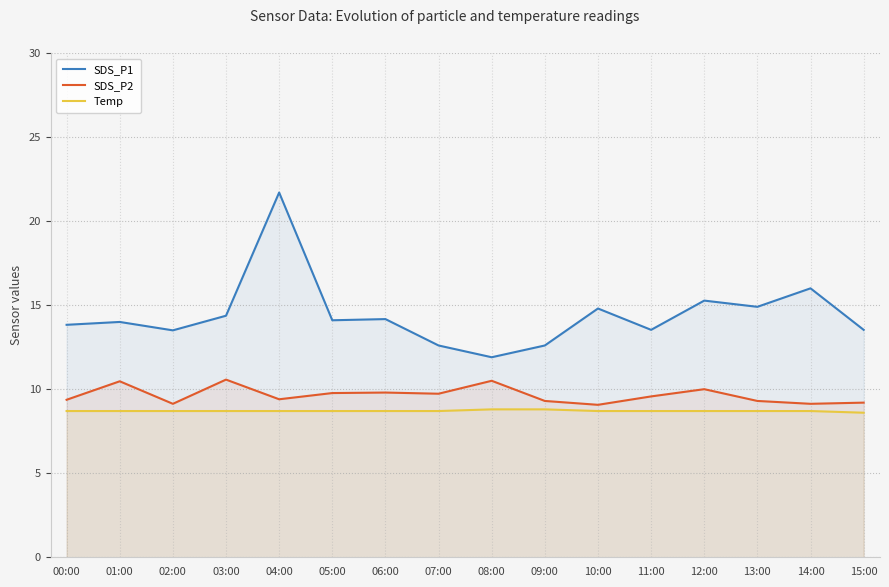

At which category does SDS_P1 reach its first local valley?

02:00